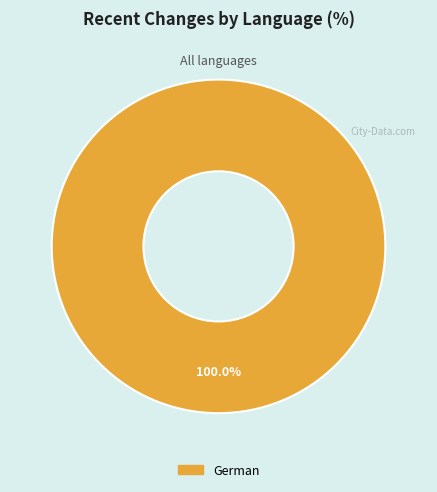

Is there a majority slice in this chart?

Yes